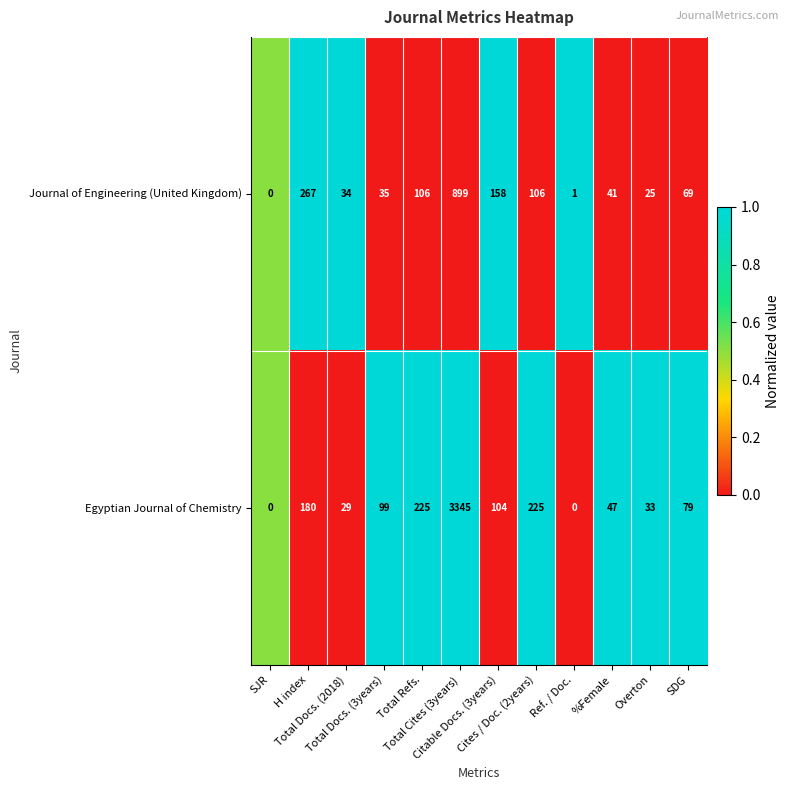

Rank the series by their maximum value, from lowest to highest.

Journal of Engineering (United Kingdom), Egyptian Journal of Chemistry